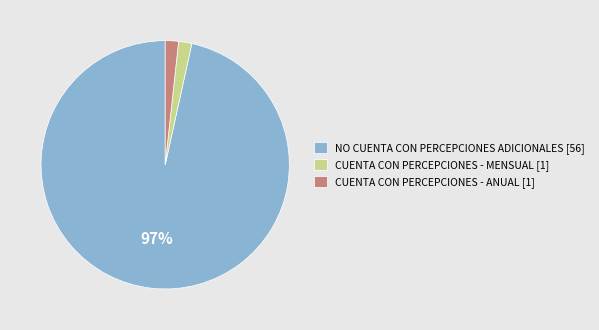

How many slices are in this pie chart?

3